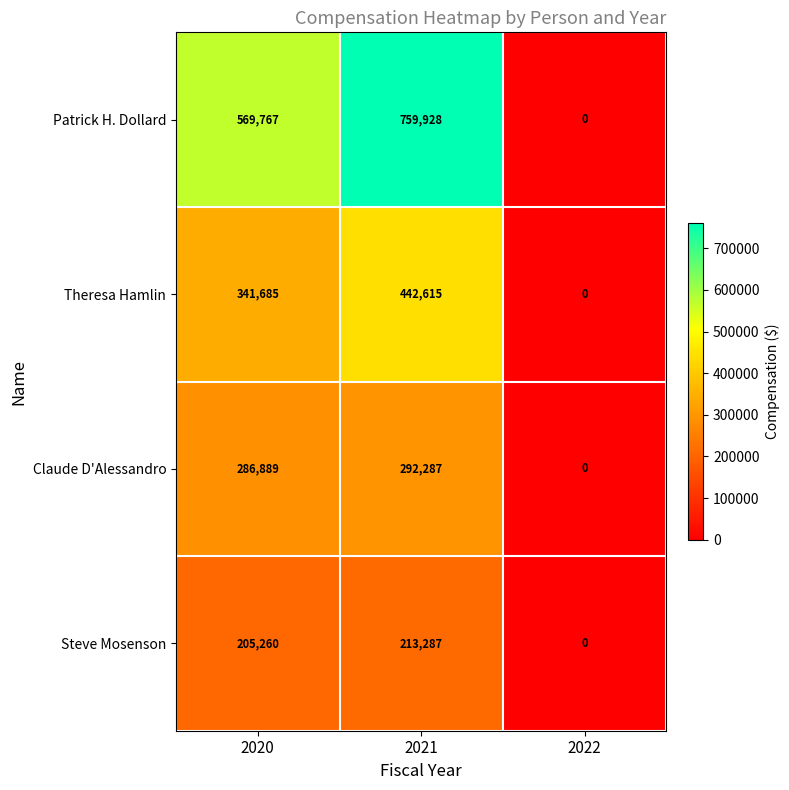

How many Theresa Hamlin values are between 0 and 442615?

3